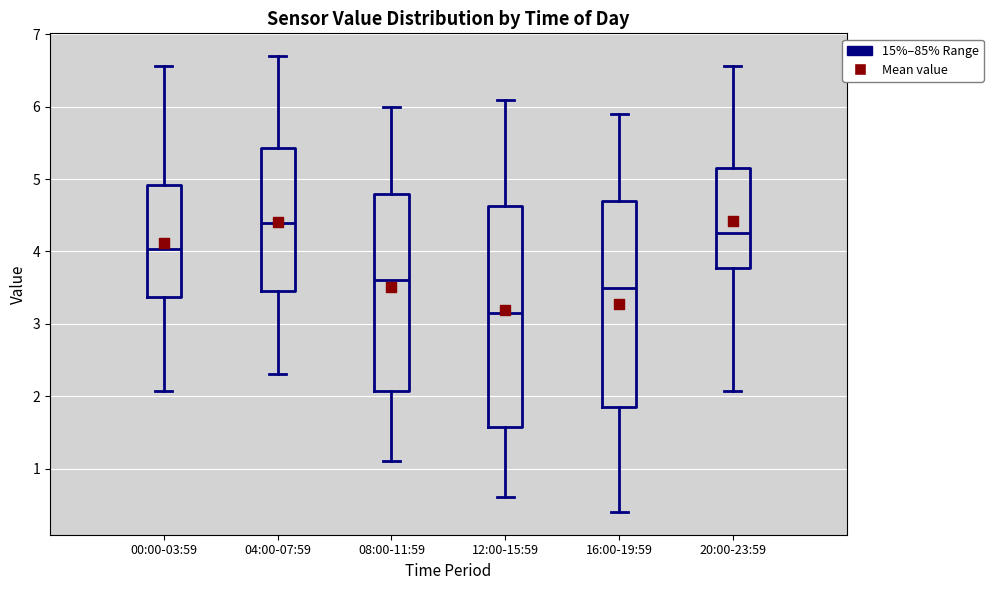

Which box has the highest median line?

04:00-07:59